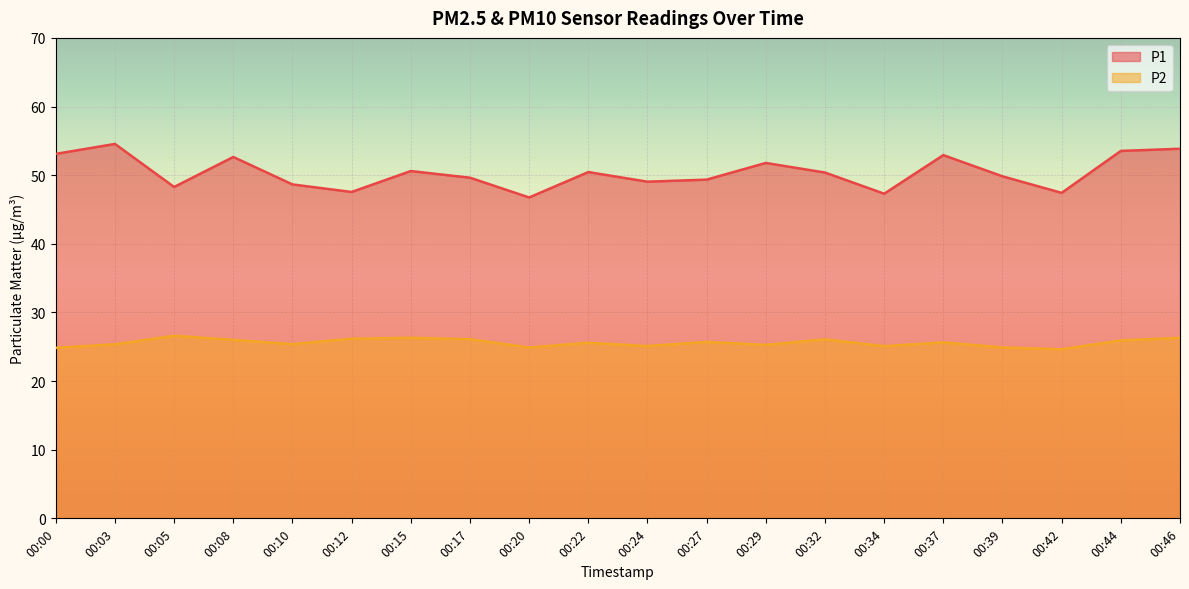

Read the P1 value at 00:46.

53.9